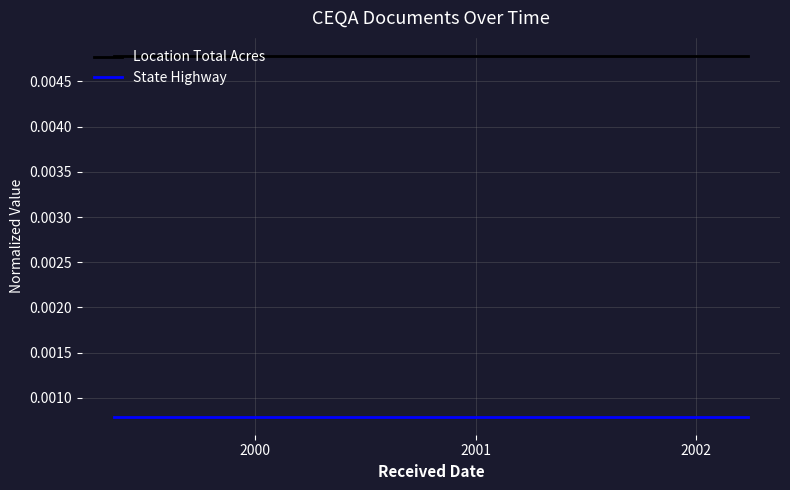

List the series in order of their overall mean, highest first.

Location Total Acres, State Highway